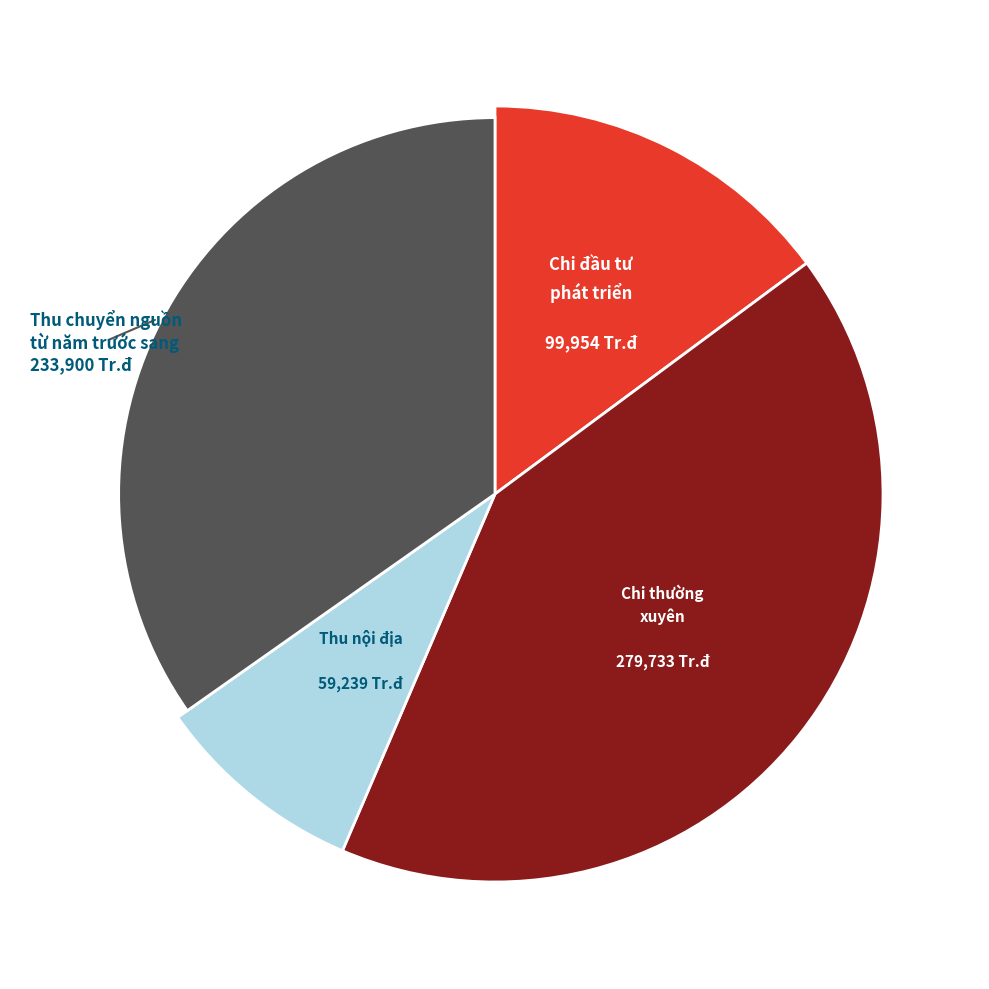

What percentage do Thu nội địa and Chi thường xuyên together represent?

50.4%